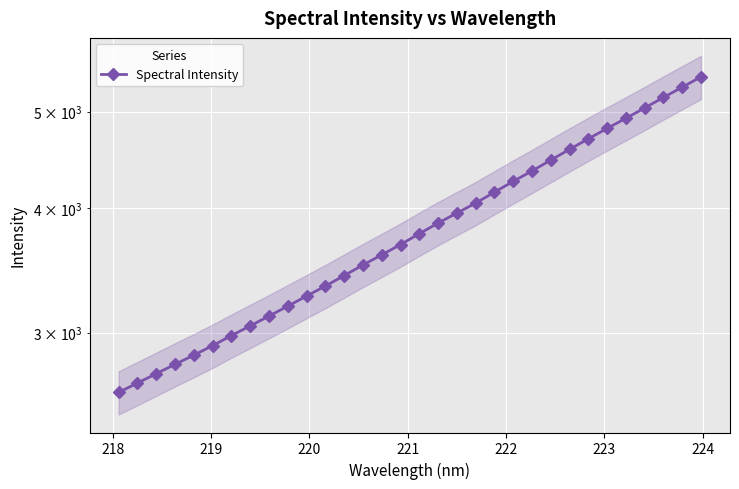

What is the sum of all values?

122491.9